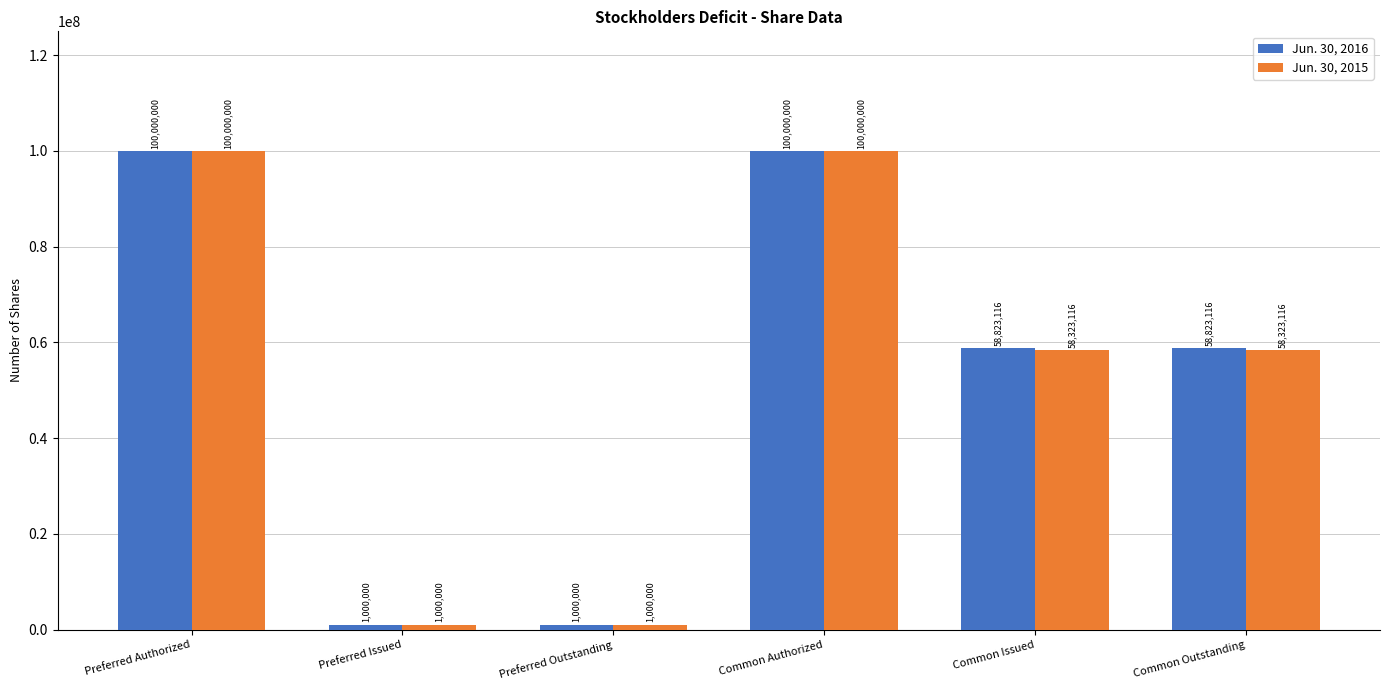

Count the number of data series in this chart.

2